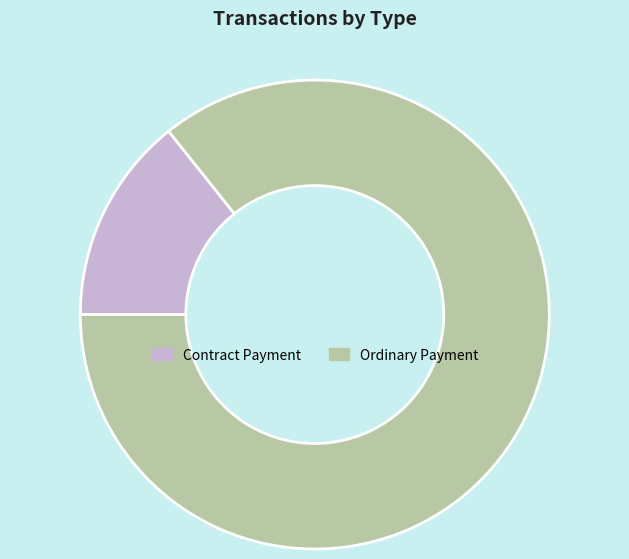

Does Contract Payment represent more than half of the total?

No